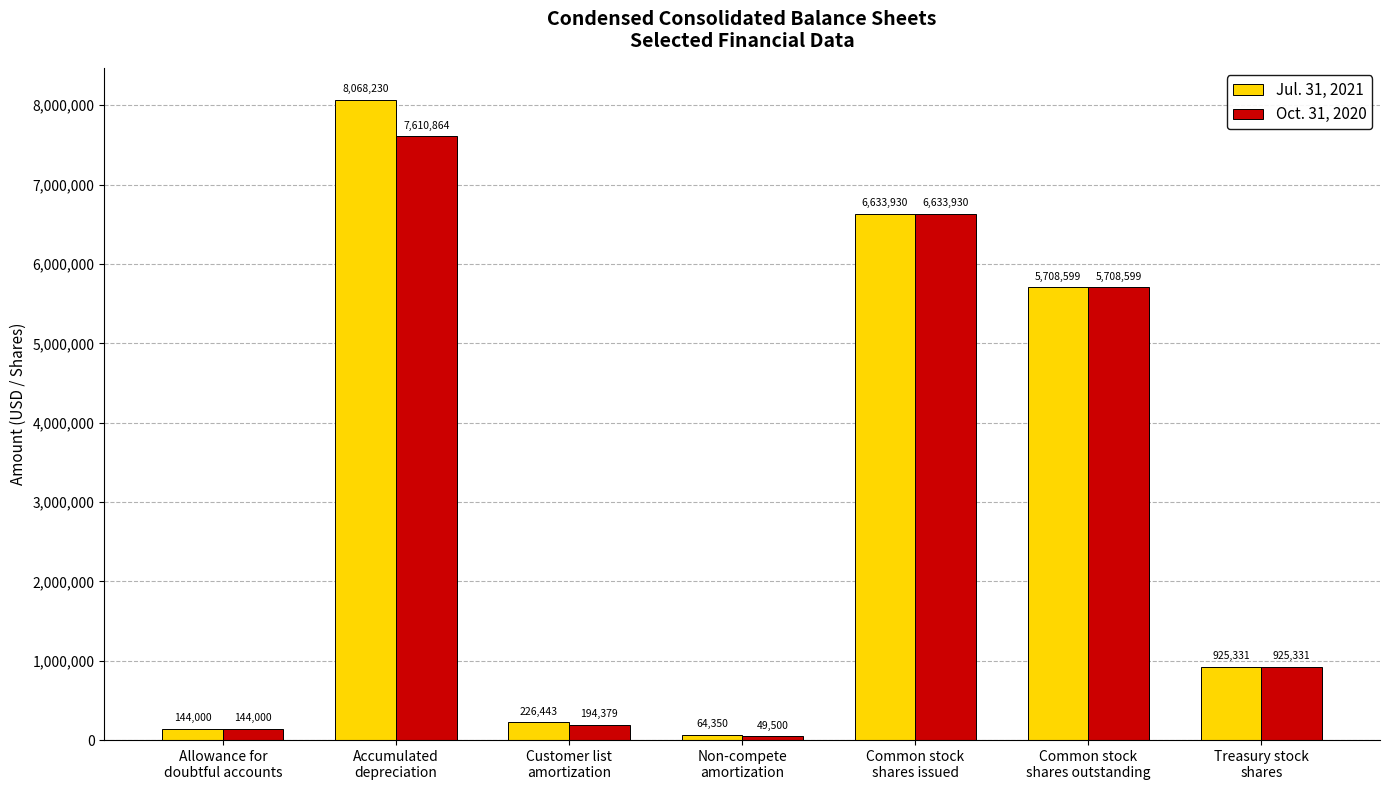

Count the number of data series in this chart.

2